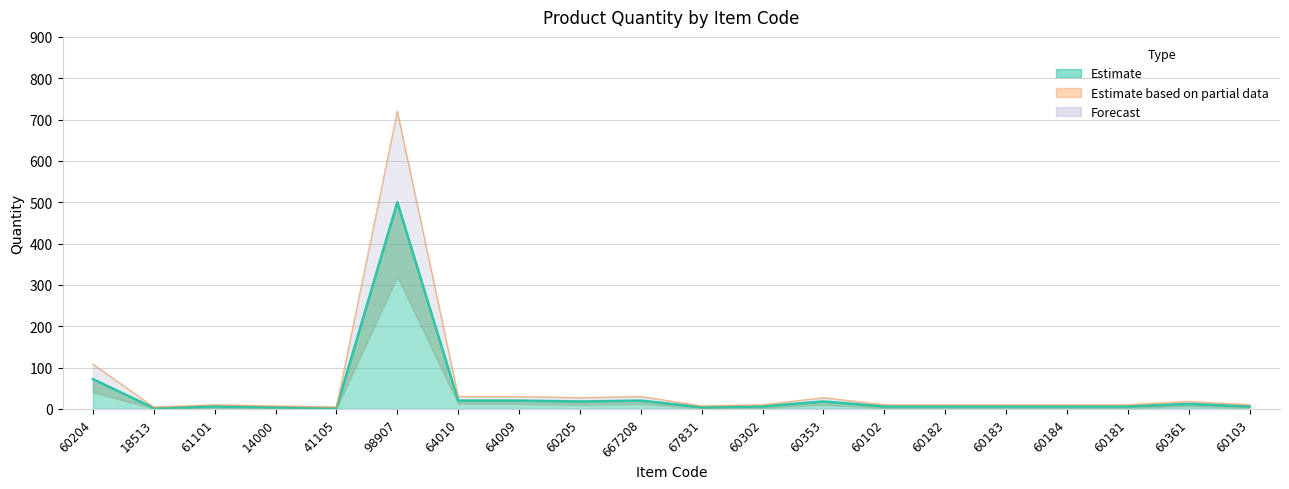

How many interior local valleys does the Upper Bound series have?

4